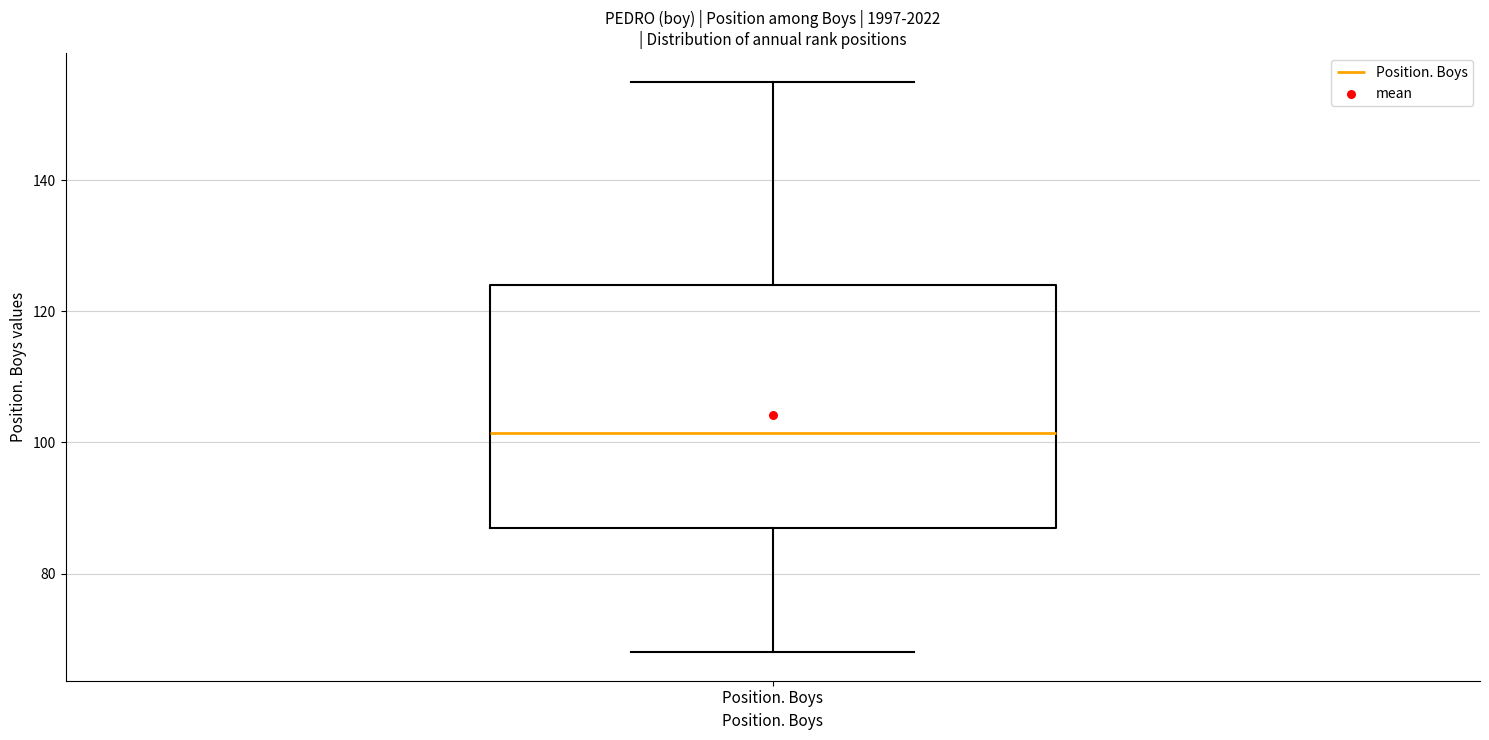

Transcribe this box plot: give where the median line is, the range the box spans, and where the two whiskers end, as read against the y-axis. The values are not printed on the chart, so give them approximately, as read against the axis.

median 102, box 88 to 124, whiskers 68 to 156